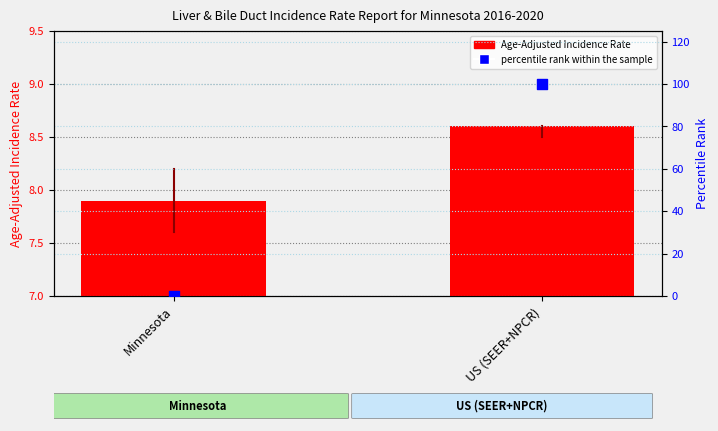

At how many categories does at least one series exceed 82?

1